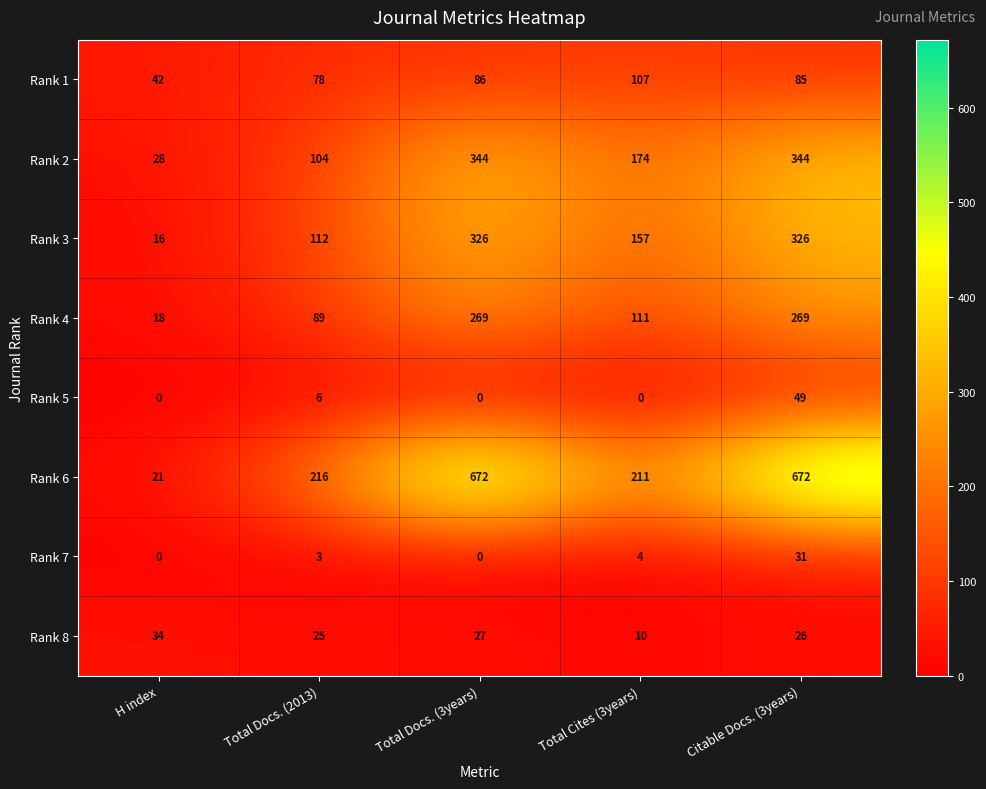

At which category is the sum across all series the highest?

Citable Docs. (3years)